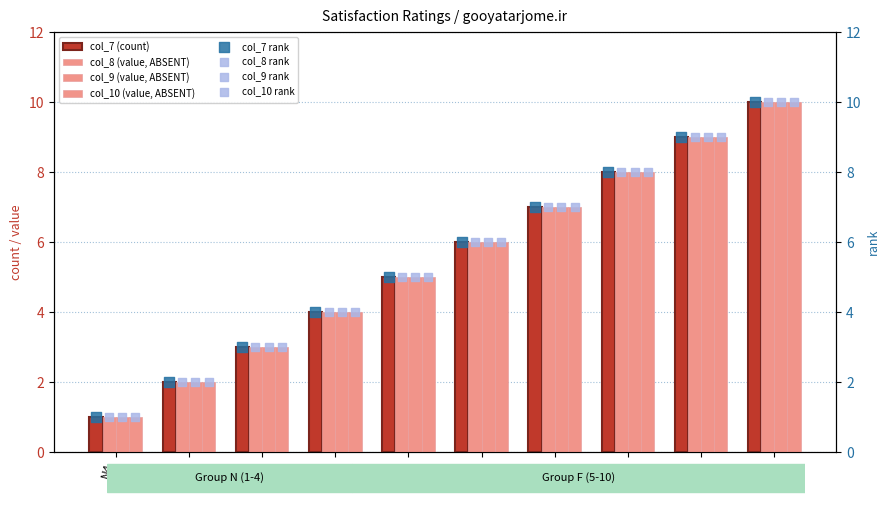

Which series has the widest spread of Y values?

col_7